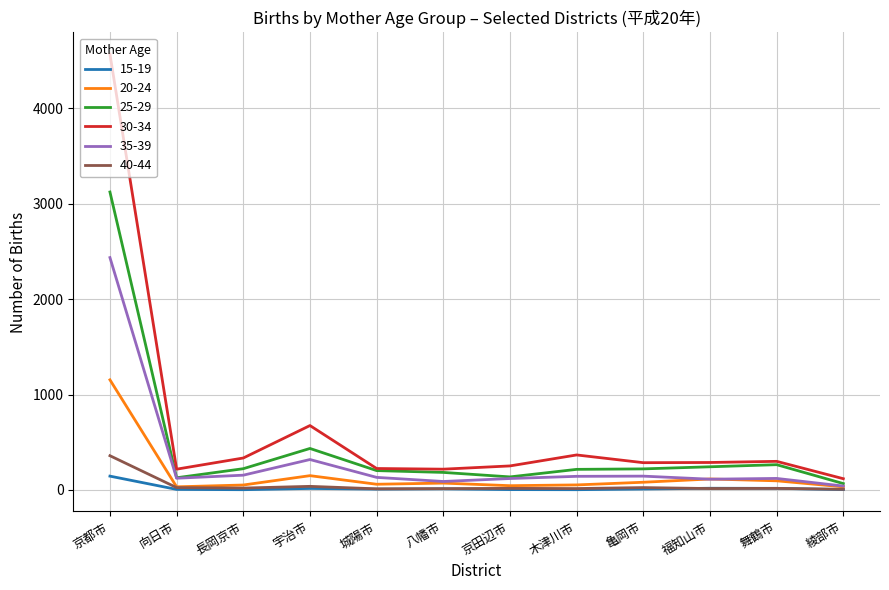

Which category has the highest value across all series?

京都市